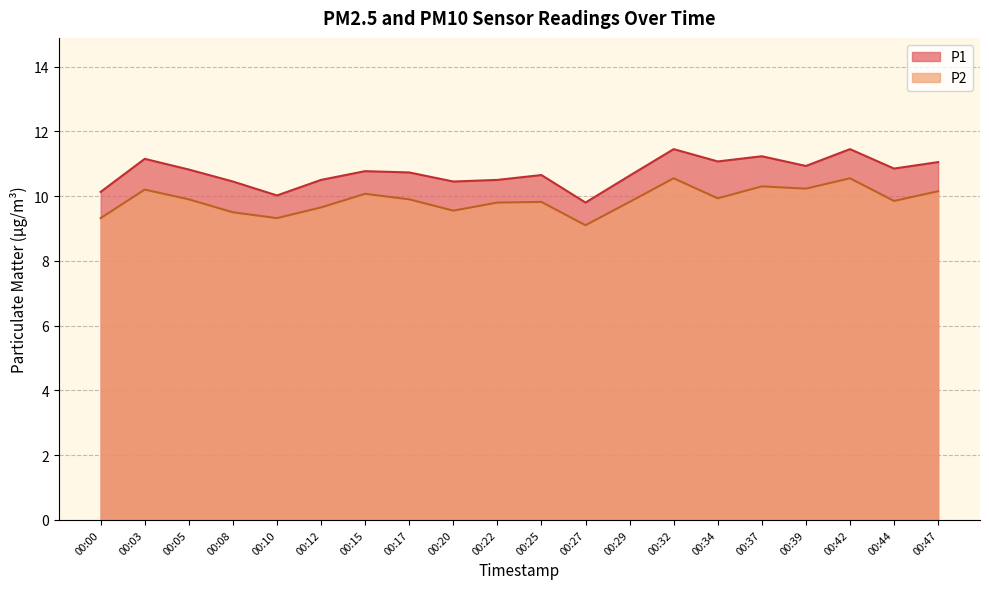

Which series has the largest total across all categories?

P1